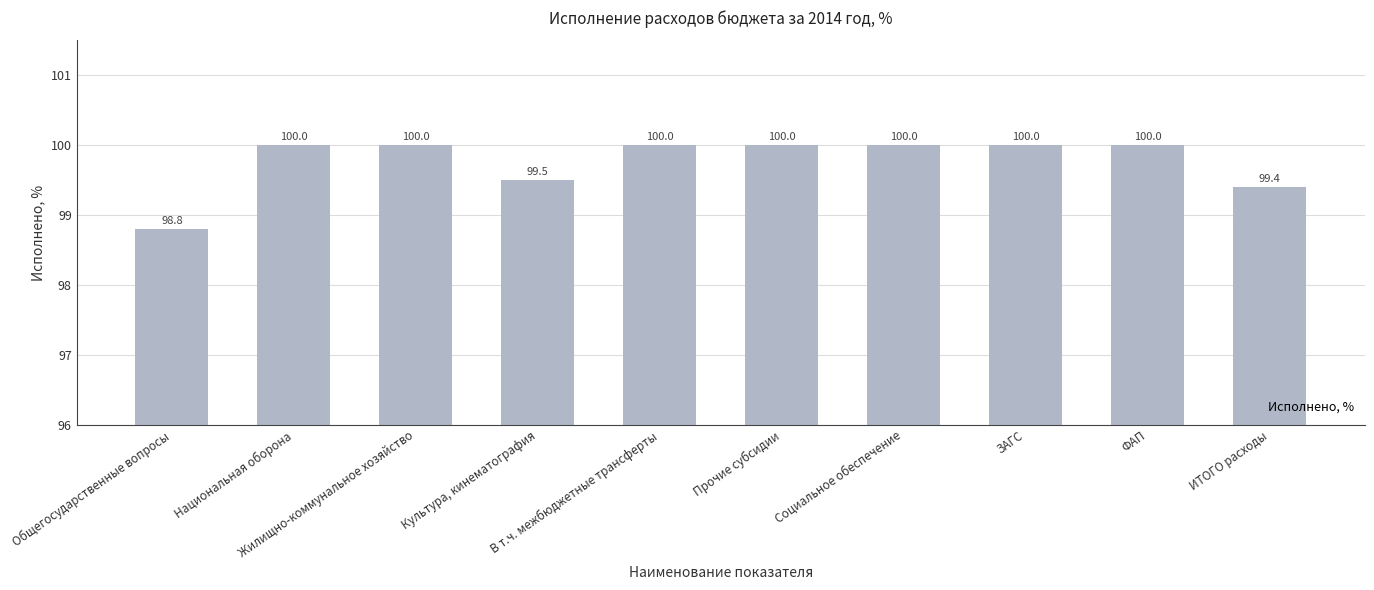

What is the sum of the values at Жилищно-коммунальное хозяйство and ИТОГО расходы?

199.4